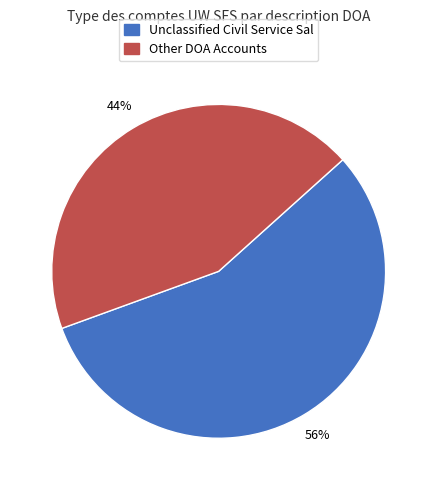

Does any single category account for the majority?

Yes